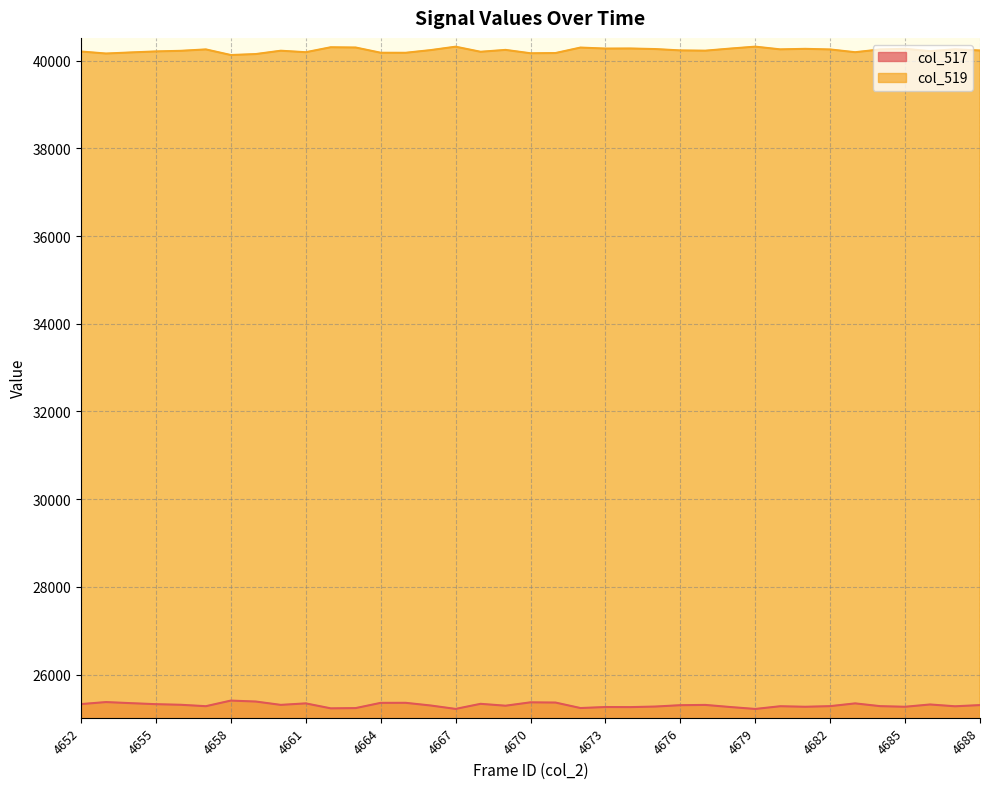

At which category does col_519 reach its first local peak?

4657